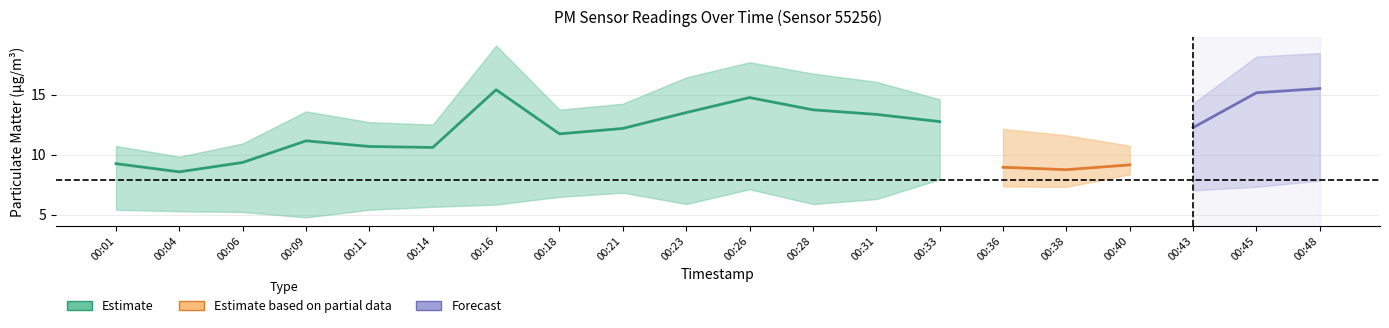

At which label is P1 closest to 12?

00:21